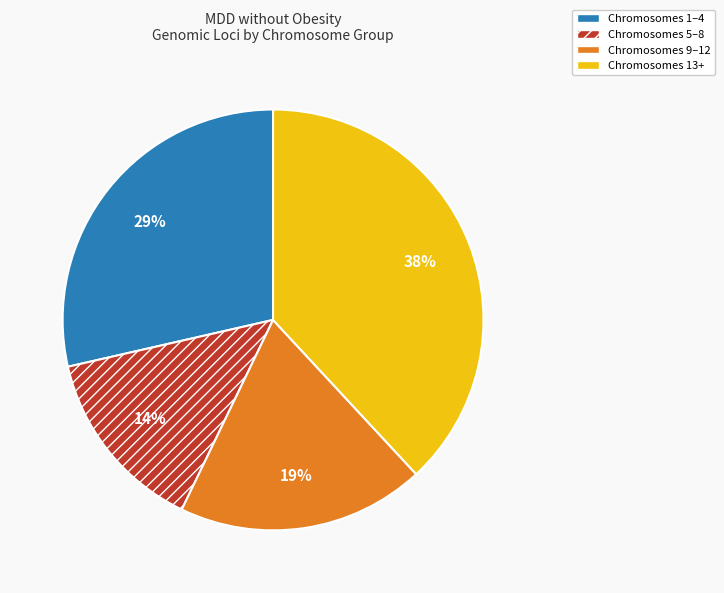

Is there any slice that represents more than half of the pie?

No